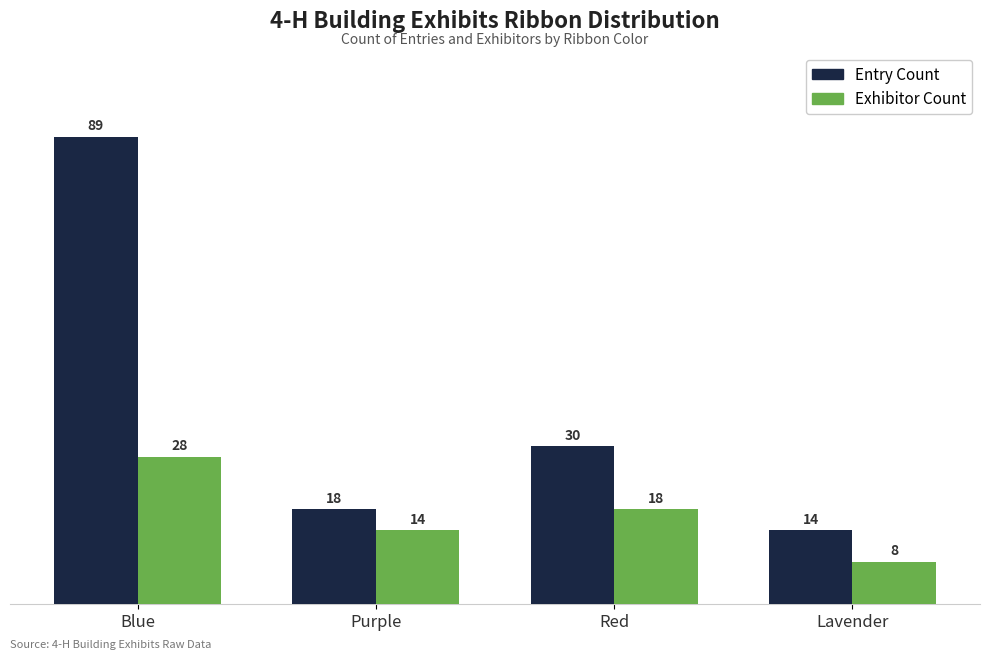

Which category has the highest value across all series?

Blue